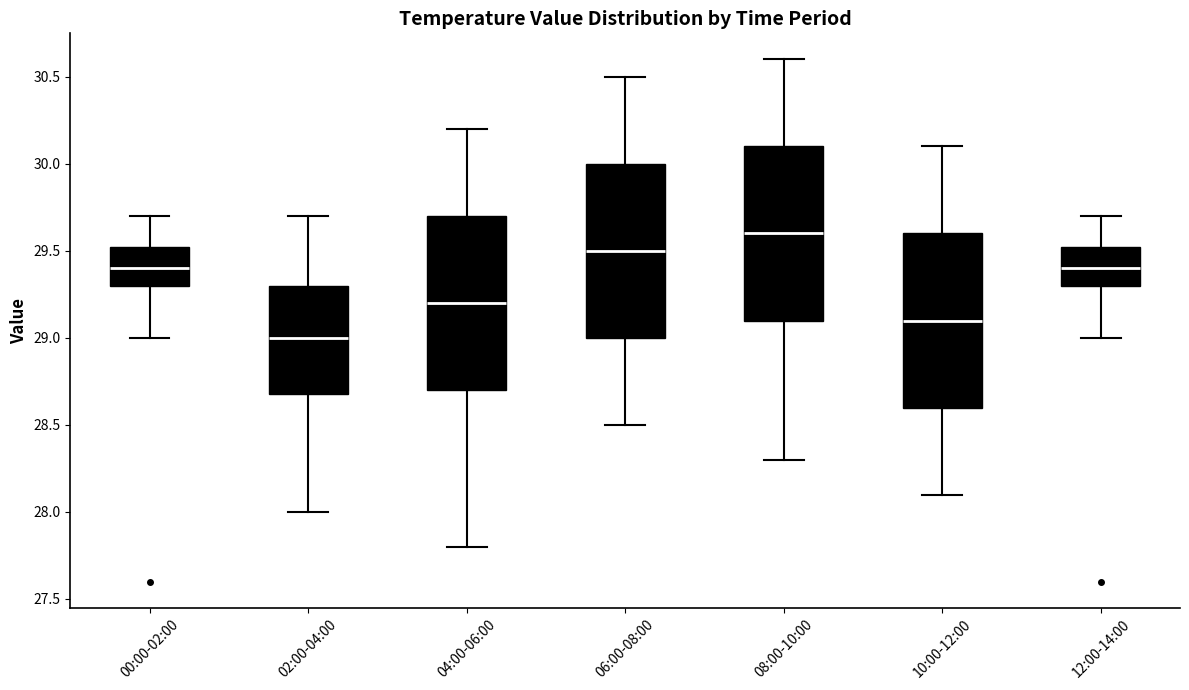

Where is the upper edge of the box for 10:00-12:00 on the y-axis? The values are not printed on the chart, so give them approximately, as read against the axis.

29.60